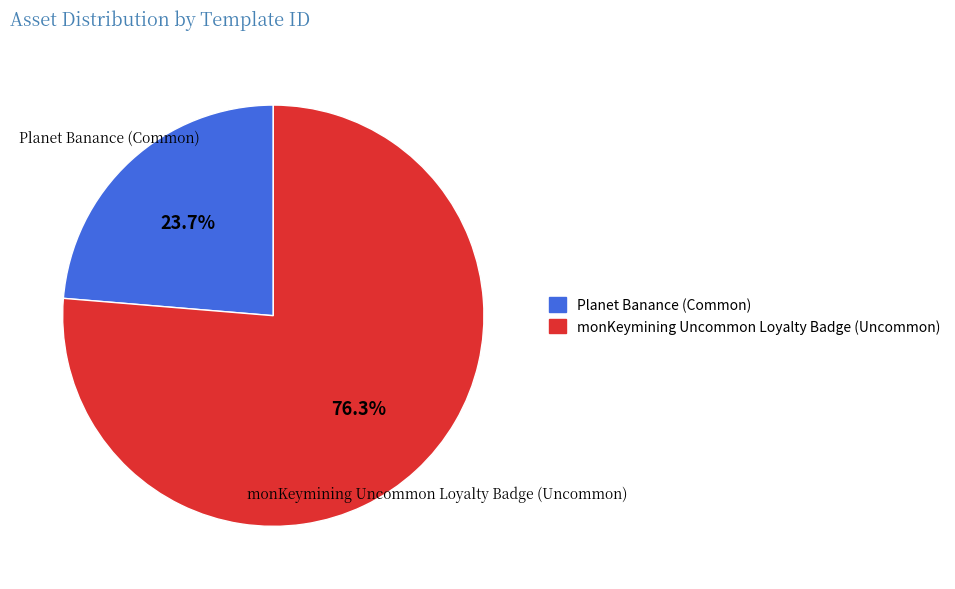

Is there a majority slice in this chart?

Yes